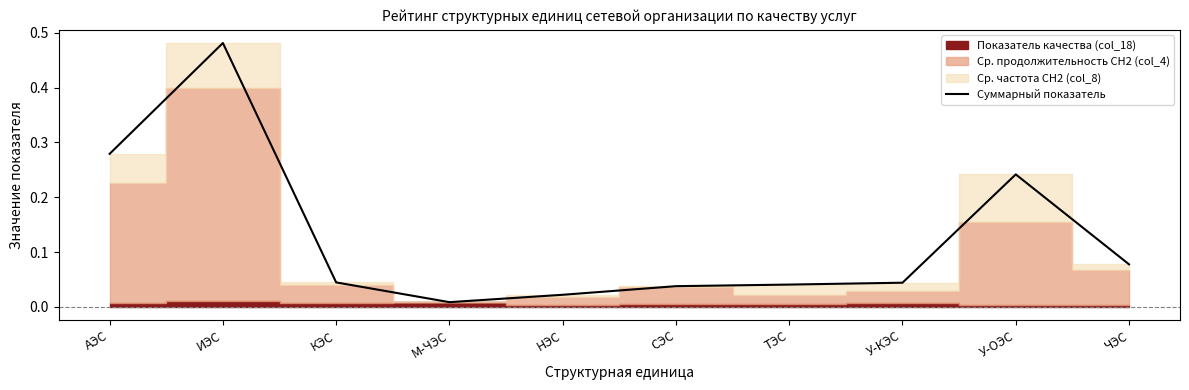

List the labels in order of value, largest first.

ИЭС, АЭС, У-ОЭС, ЧЭС, КЭС, У-КЭС, ТЭС, СЭС, НЭС, М-ЧЭС